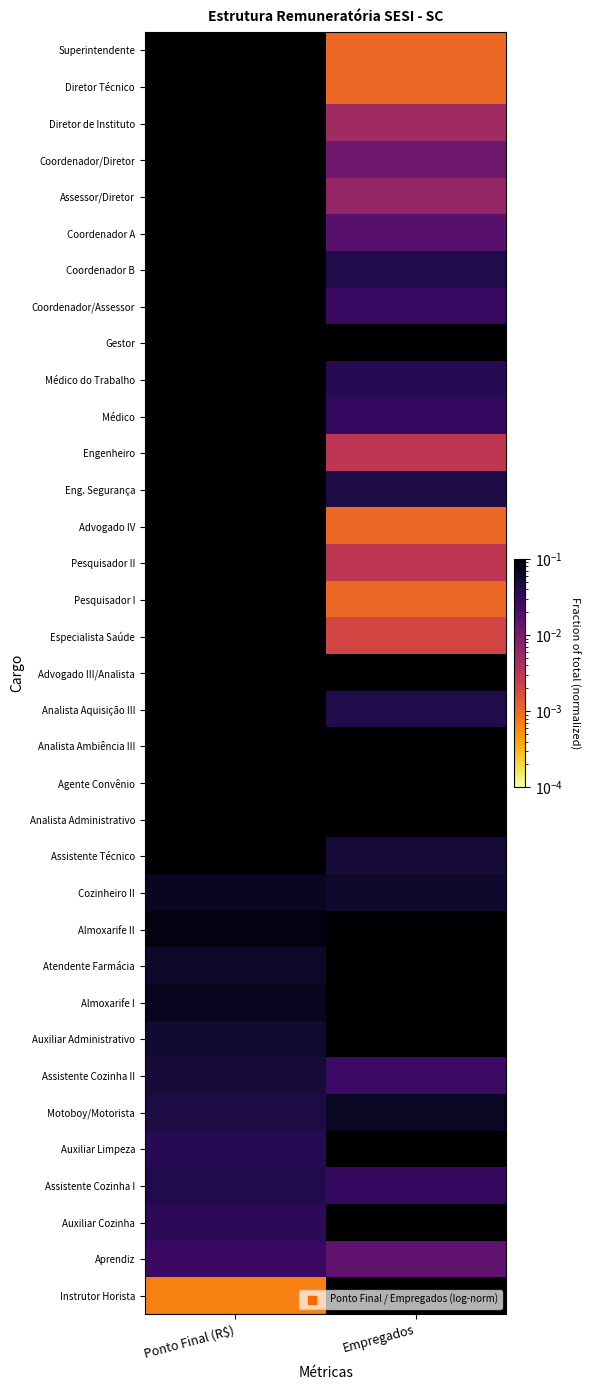

Which has a higher value, Empregados or Ponto Final (R$)?

Ponto Final (R$)